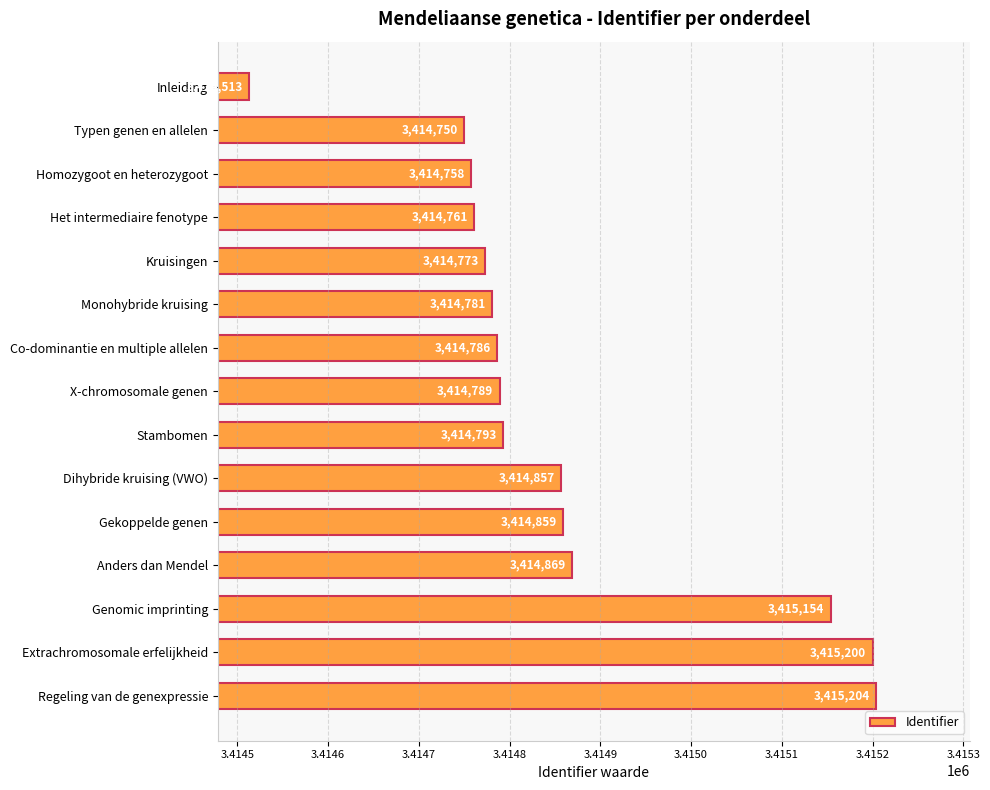

The value at Extrachromosomale erfelijkheid is 1945683. True or false?

False